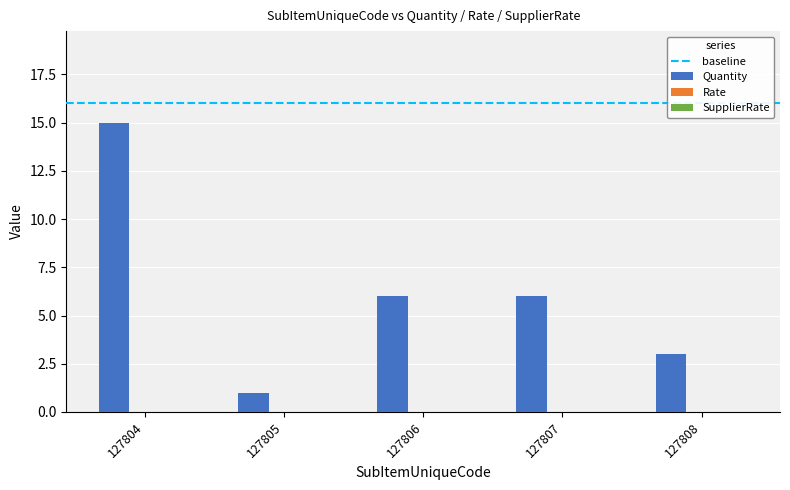

Which category has the highest value across all series?

127804